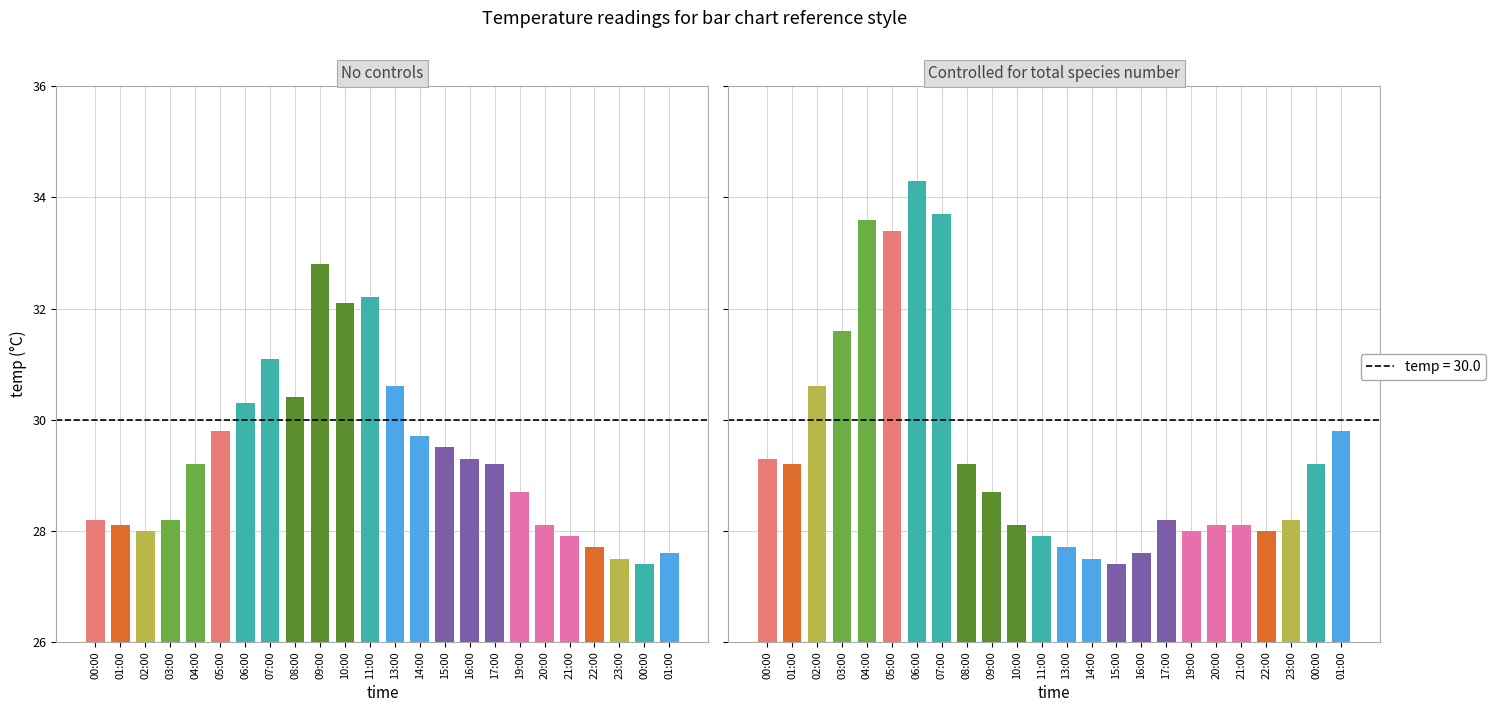

Rank the series at 17:00 from lowest to highest value.

Controlled for total species number, No controls